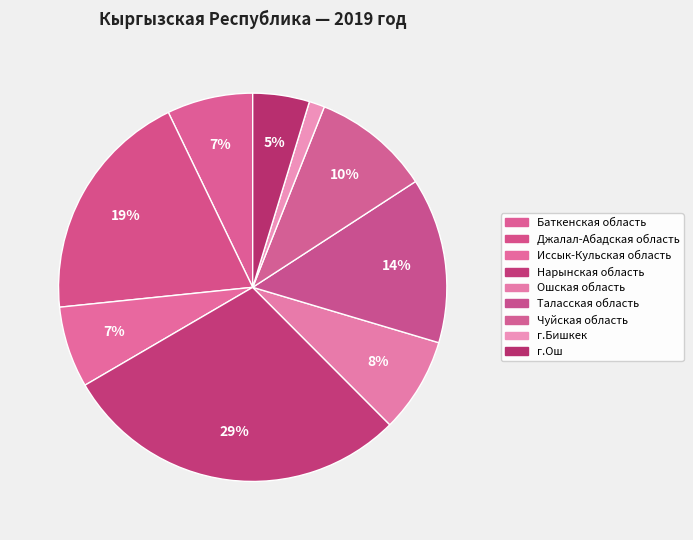

How many slices are in this pie chart?

9